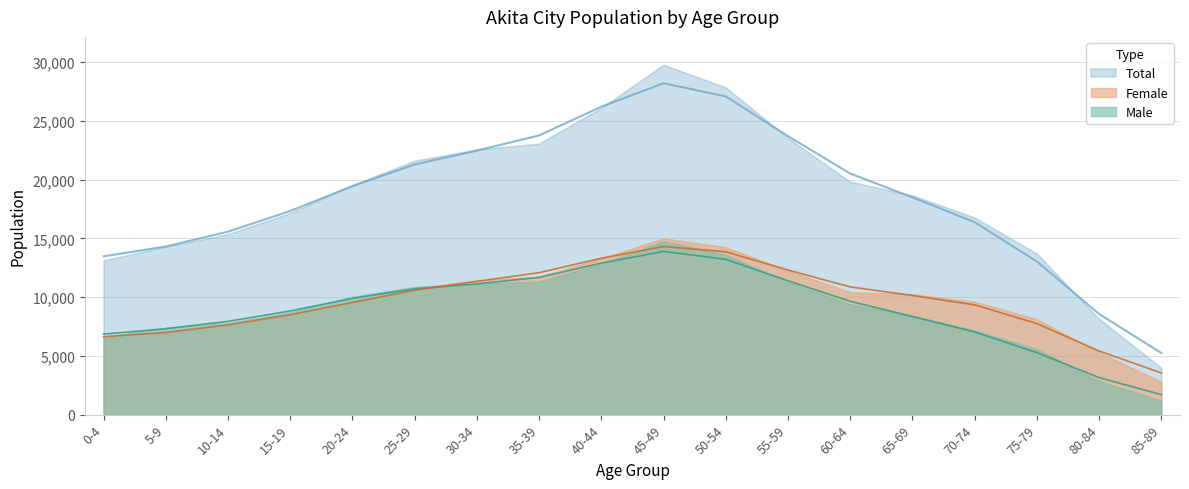

How many times do Female and Male cross each other?

1